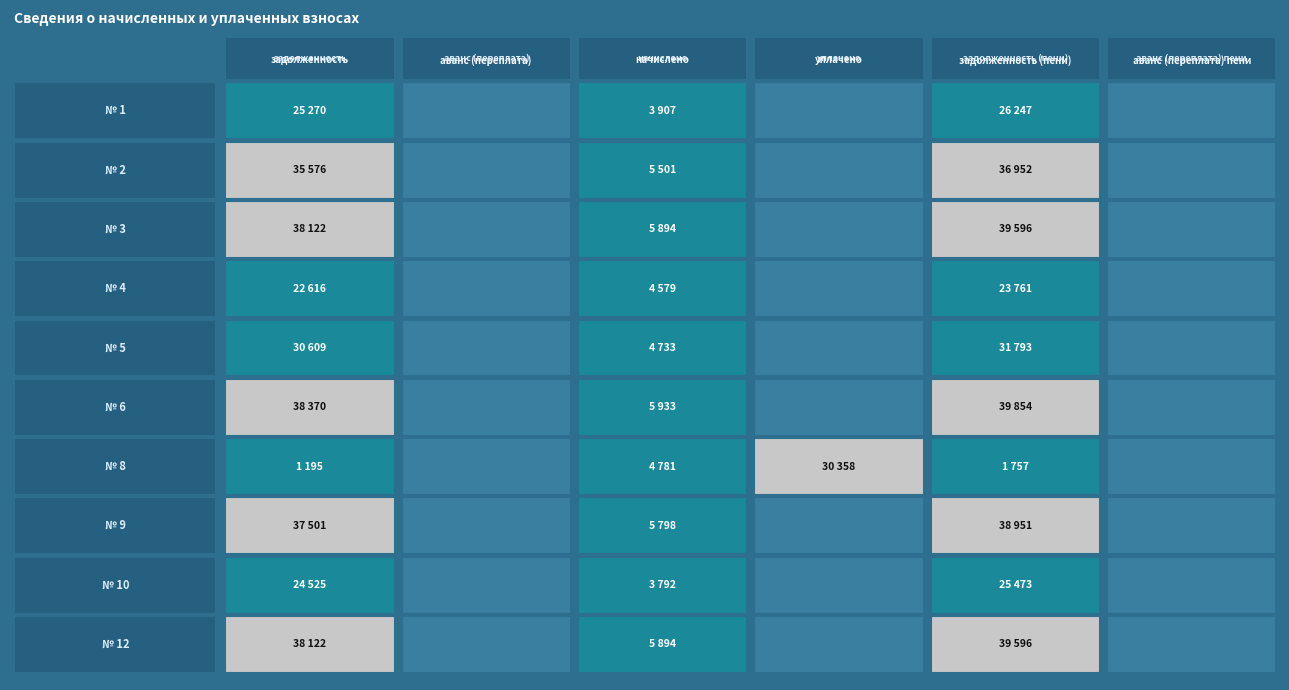

What is the highest value of the 3 series?

39595.7